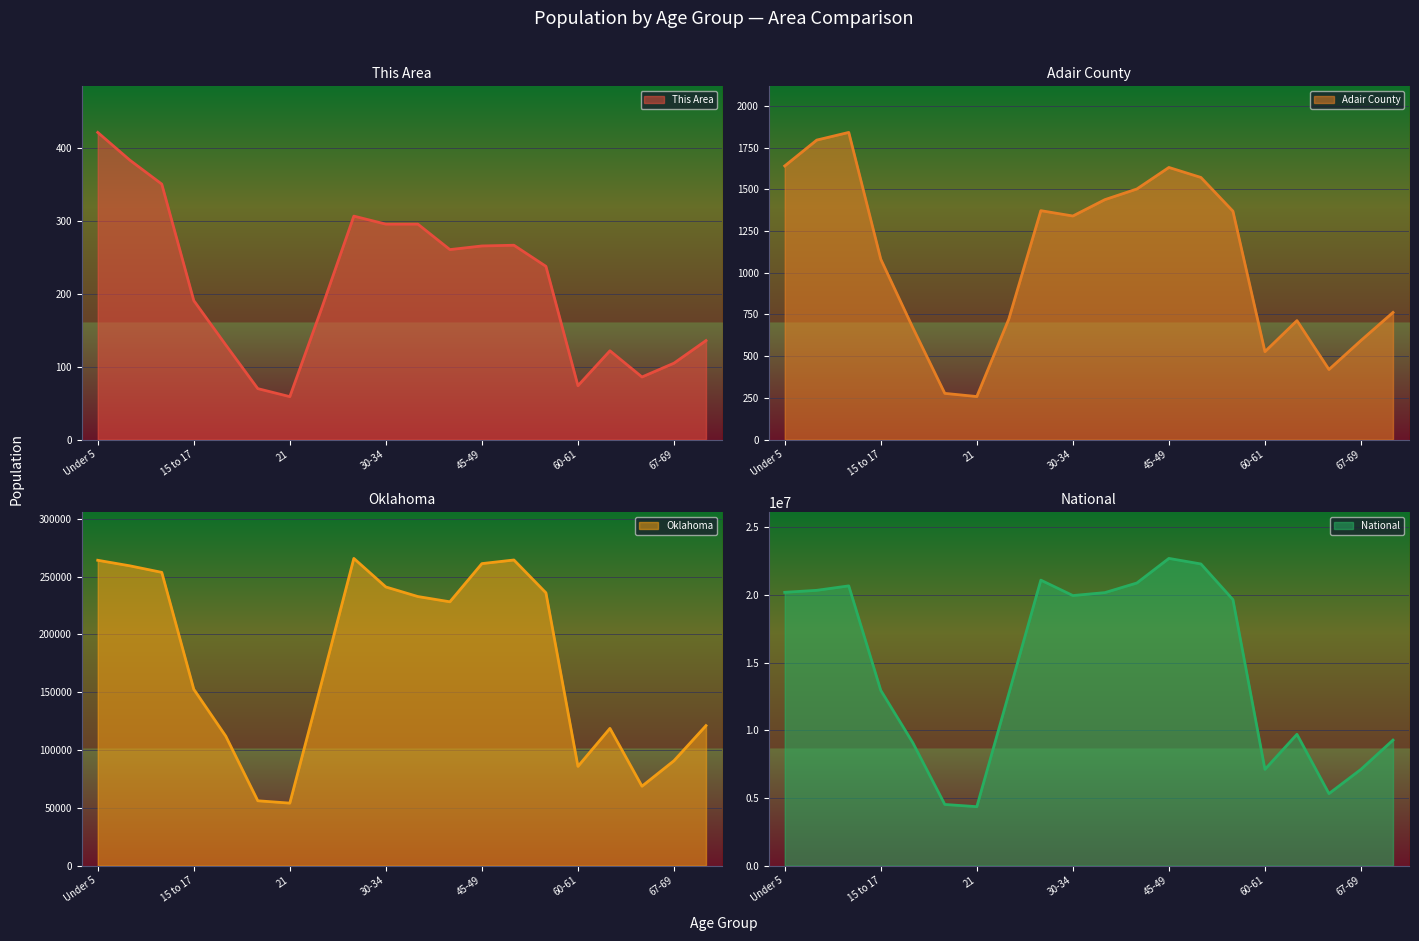

Which series has the largest range (max minus min)?

National